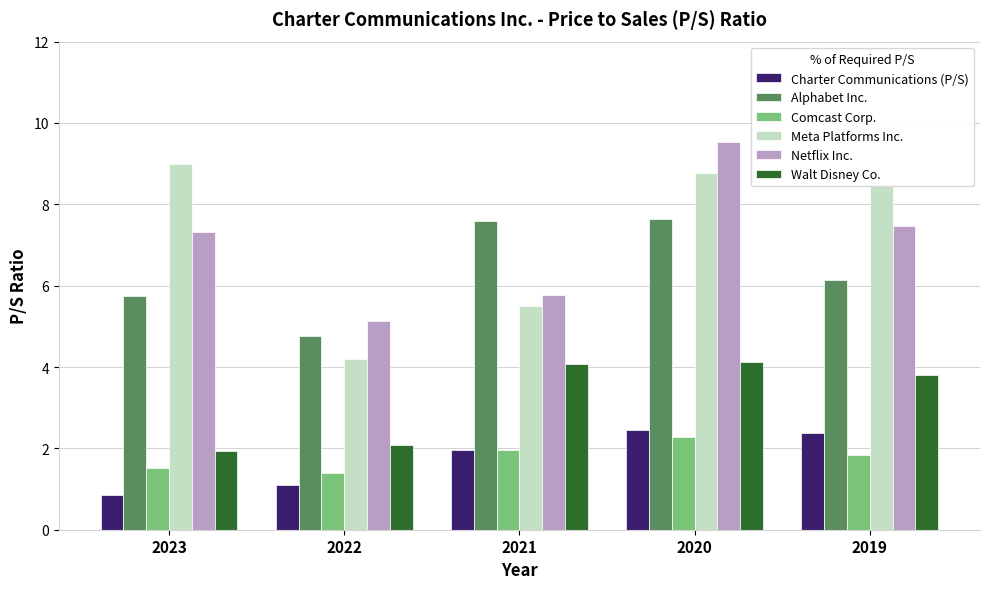

Where does the Netflix Inc. series first go above 7?

2023